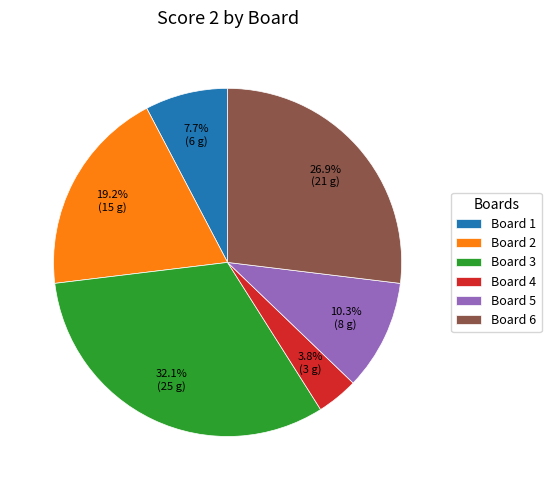

Which category has the smallest portion of the pie?

Board 4